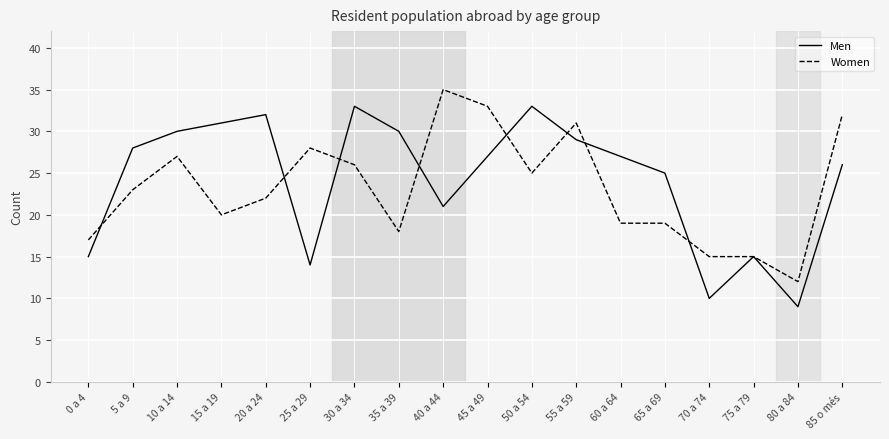

What is the sum of all Women values?

417